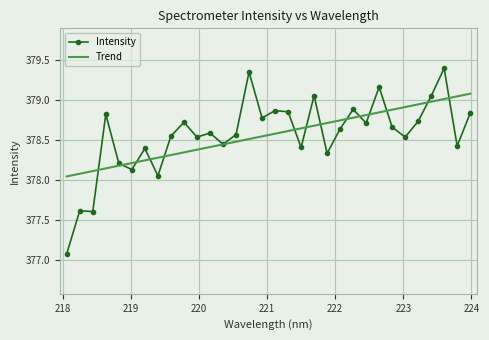

Which series has the largest range (max minus min)?

Intensity